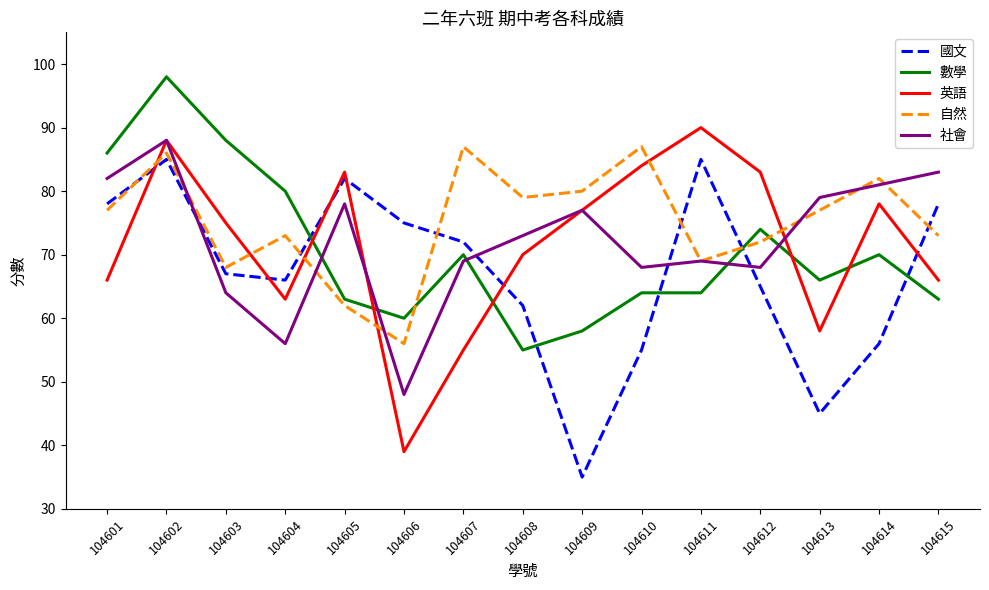

Which series changed the most between 104608 and 104612?

數學